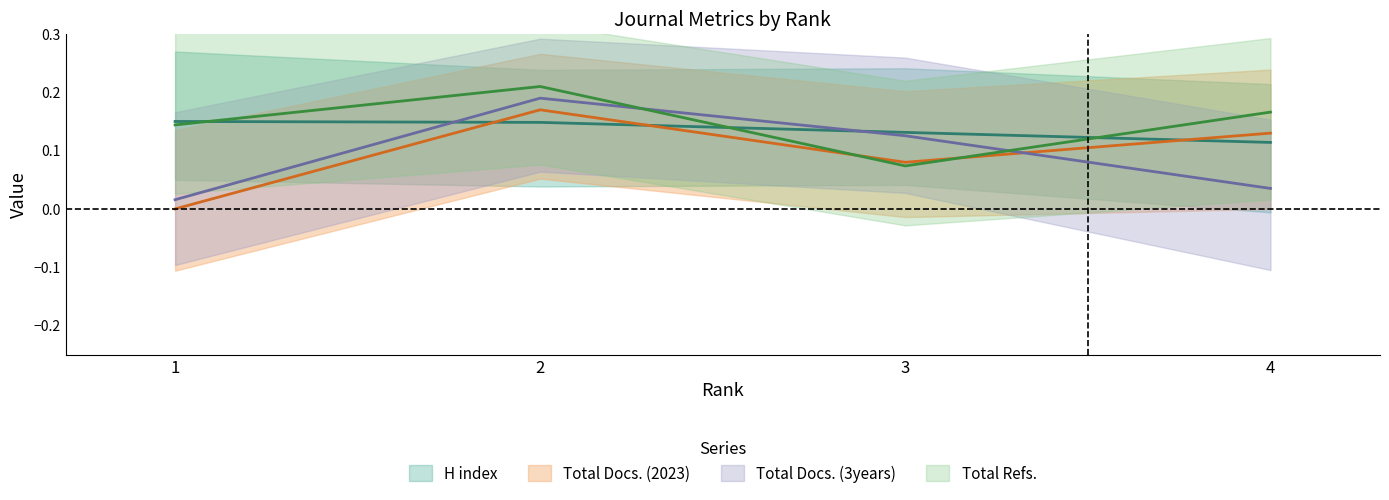

Reading left to right, extract all data points from this chart.

H index: 1=0.2	2=0.1	3=0.1	4=0.1
Total Docs. (2023): 1=-0.0	2=0.2	3=0.1	4=0.1
Total Docs. (3years): 1=0.0	2=0.2	3=0.1	4=0.0
Total Refs.: 1=0.1	2=0.2	3=0.1	4=0.2